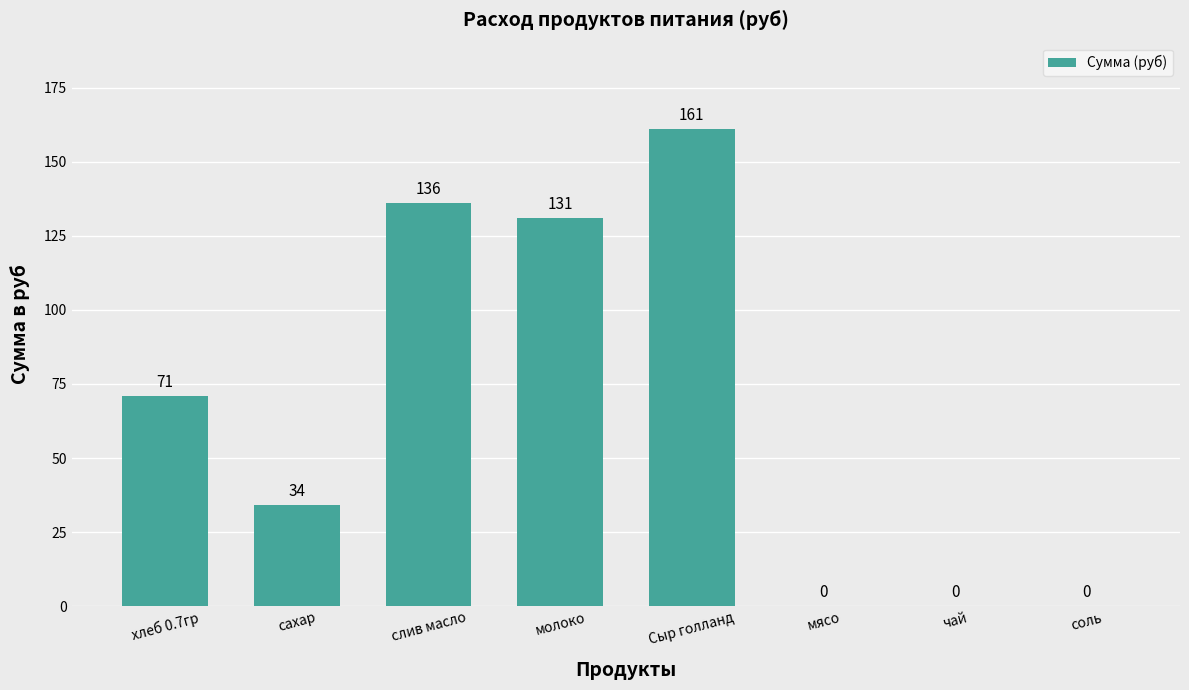

Between слив масло and молоко, which is larger?

слив масло